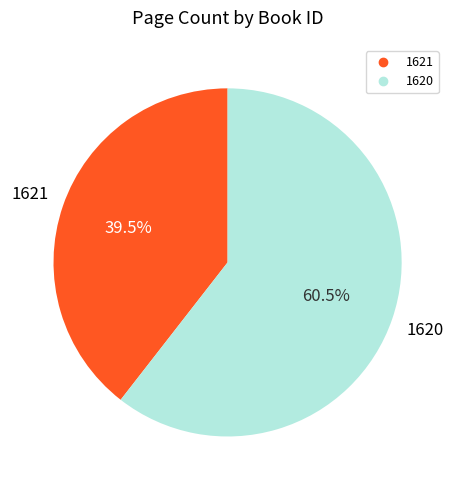

Rank the categories by value from highest to lowest.

1620, 1621